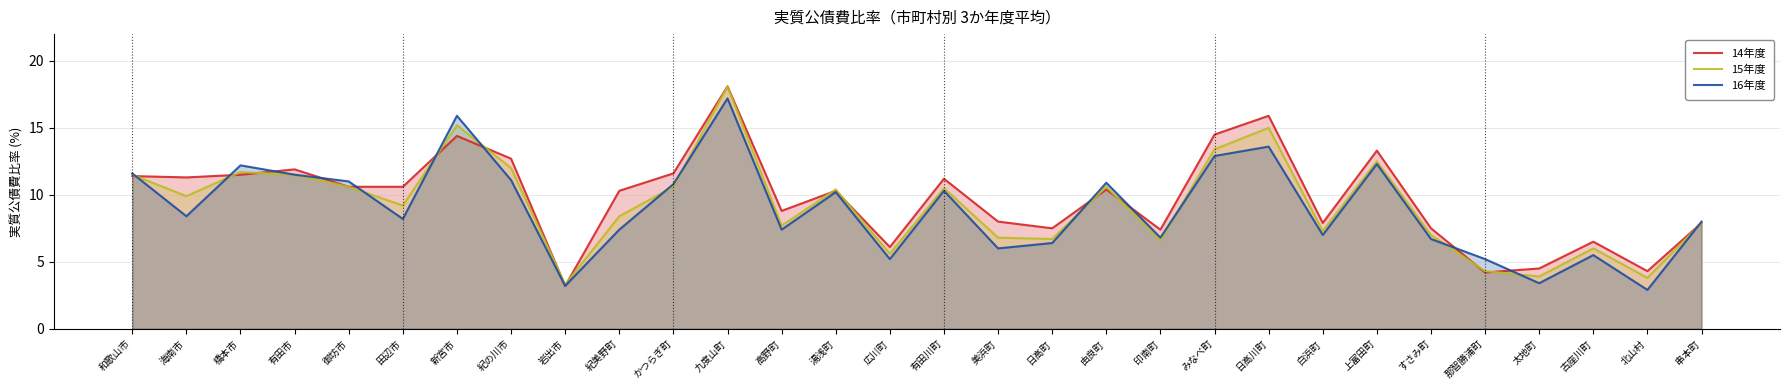

At how many categories does at least one series exceed 17?

1